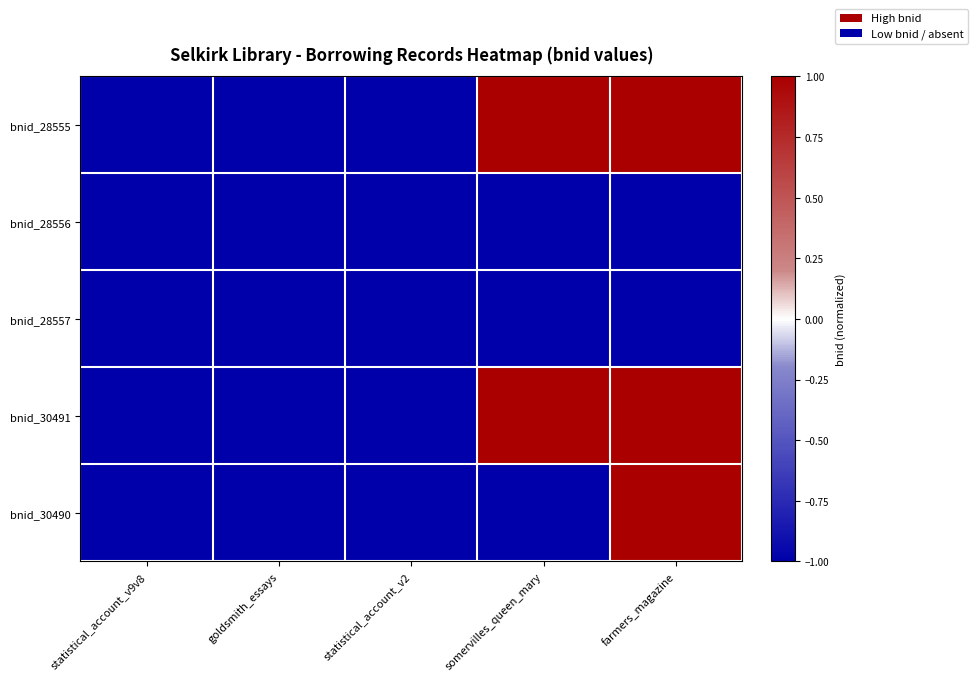

At which category does the chart reach its minimum across all series?

statistical_account_v9v8